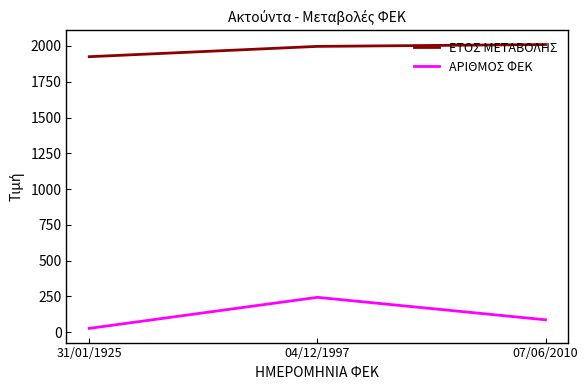

Count the ΑΡΙΘΜΟΣ ΦΕΚ values in the range 27 to 244.

3